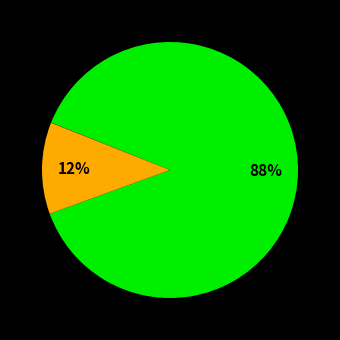

Does any single category account for the majority?

Yes